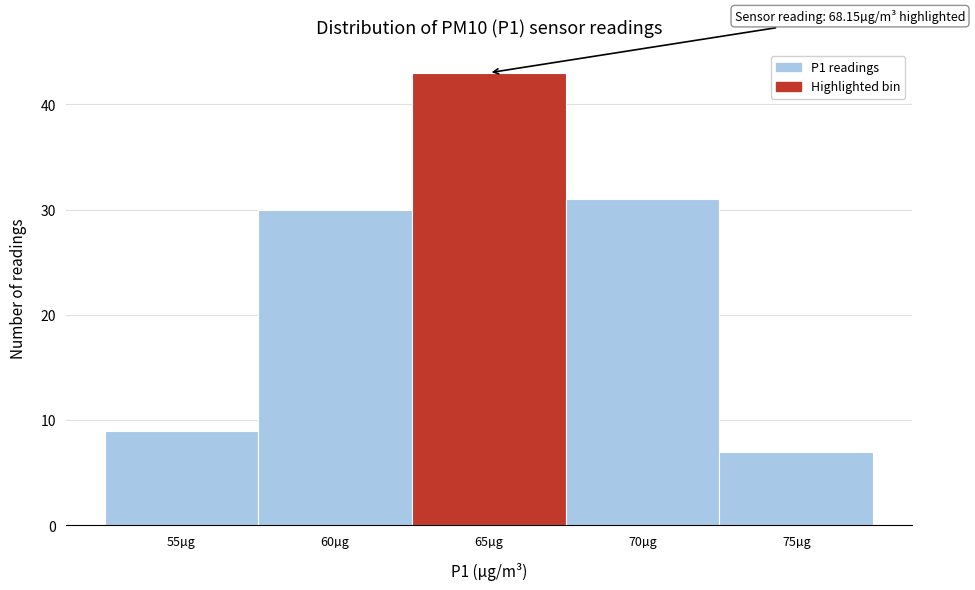

Reading left to right, what are all the values shown in this chart?

9	30	43	31	7